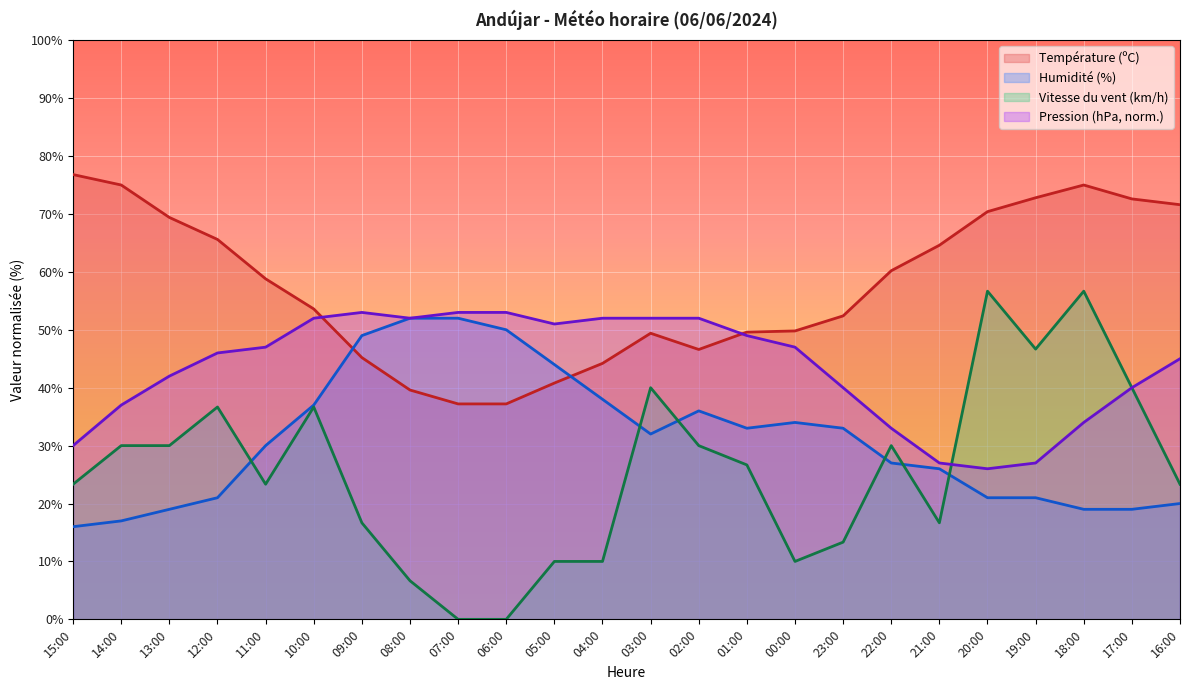

What is the highest value of the Pression (hPa) series?

53.0